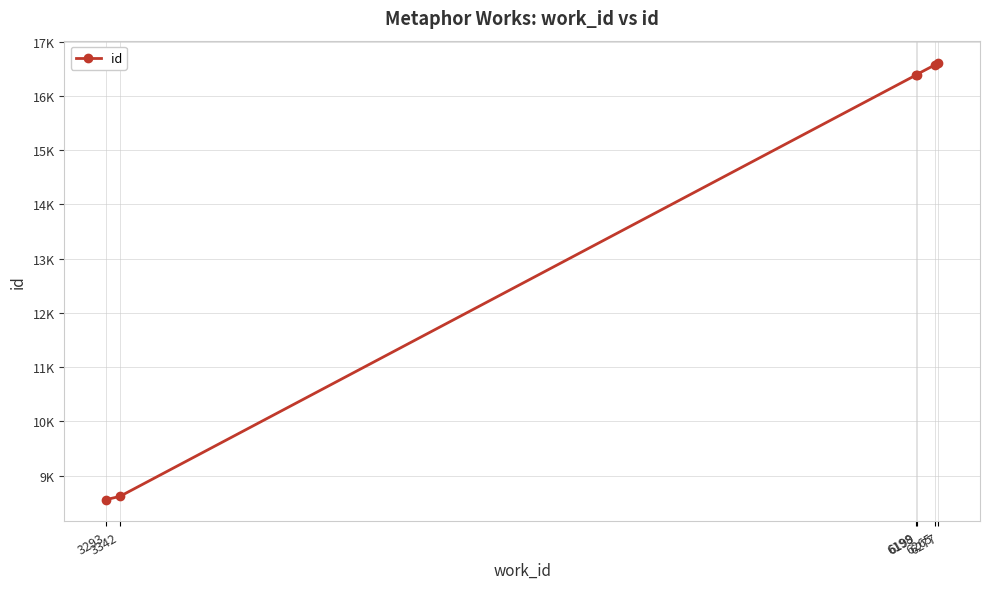

What is the difference between the maximum and minimum values?

8059